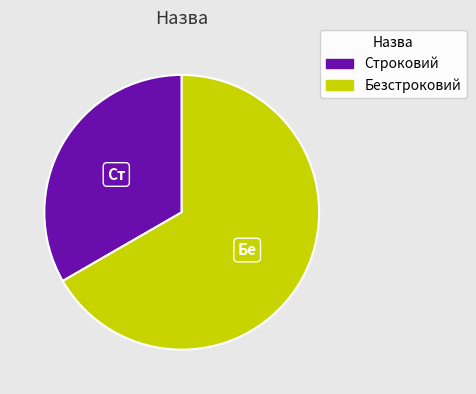

Does any single category account for the majority?

Yes